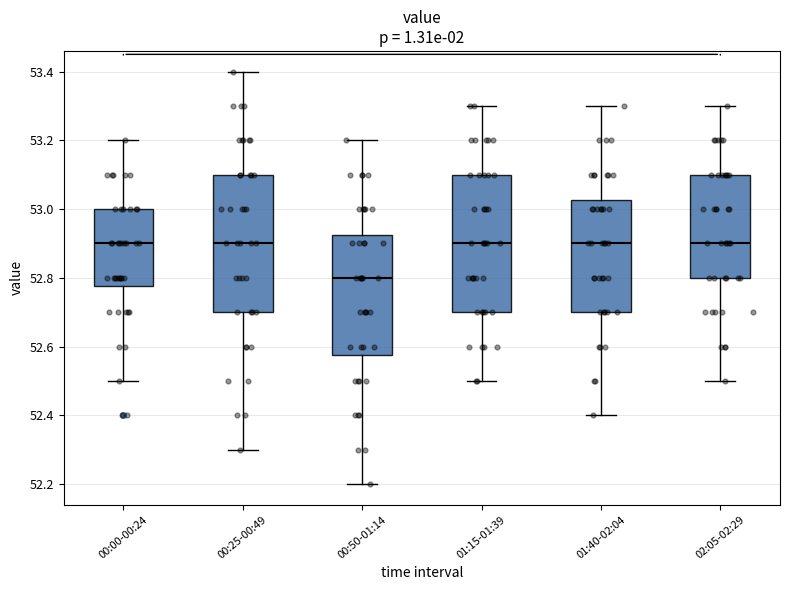

Reading left to right, read every box against the y-axis: the position of its median line, the range the box covers, and the ends of its whiskers. The values are not printed on the chart, so give them approximately, as read against the axis.

00:00-00:24: median 52.90, box 52.78 to 53.00, whiskers 52.50 to 53.20
00:25-00:49: median 52.90, box 52.70 to 53.10, whiskers 52.30 to 53.40
00:50-01:14: median 52.80, box 52.58 to 52.92, whiskers 52.20 to 53.20
01:15-01:39: median 52.90, box 52.70 to 53.10, whiskers 52.50 to 53.30
01:40-02:04: median 52.90, box 52.70 to 53.02, whiskers 52.40 to 53.30
02:05-02:29: median 52.90, box 52.80 to 53.10, whiskers 52.50 to 53.30